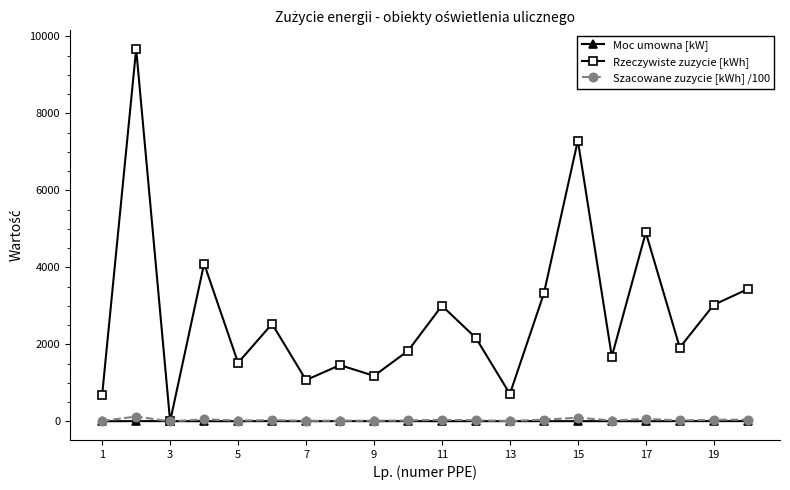

Which series has the widest spread of values?

Rzeczywiste zuzycie [kWh]